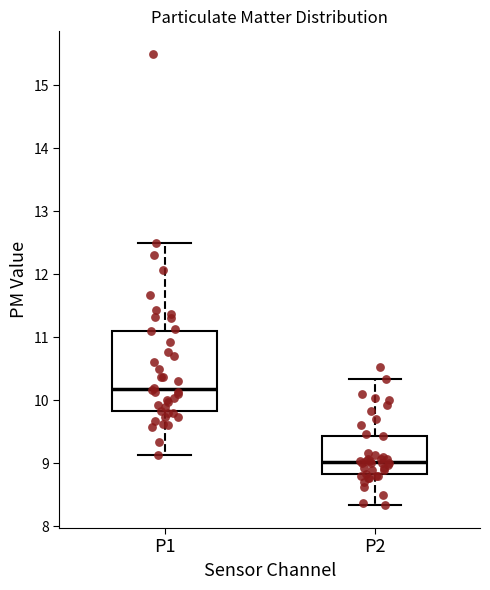

Which box's median line is the highest?

P1